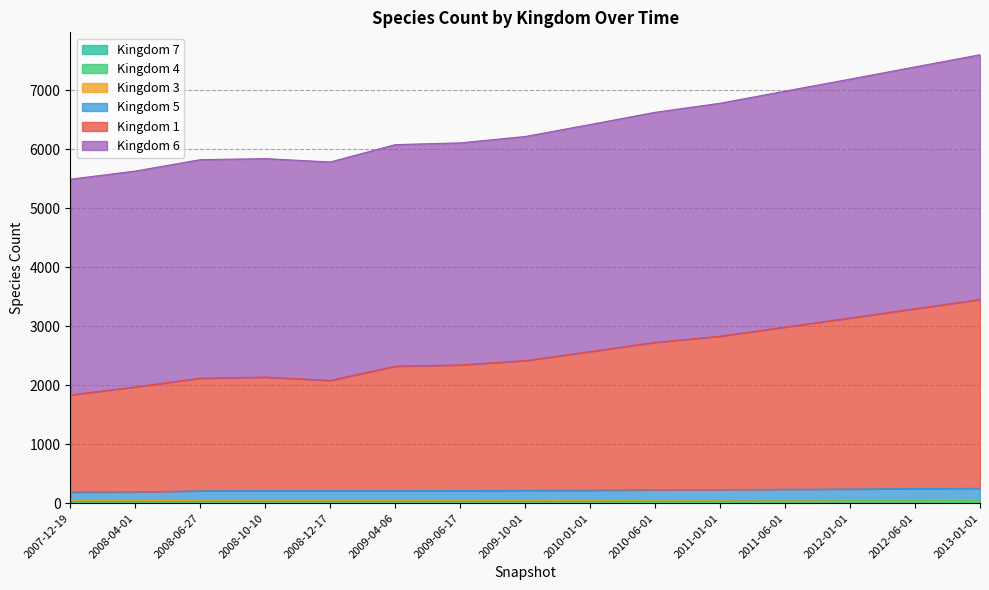

True or false: 6 and 4 intersect in this chart.

False